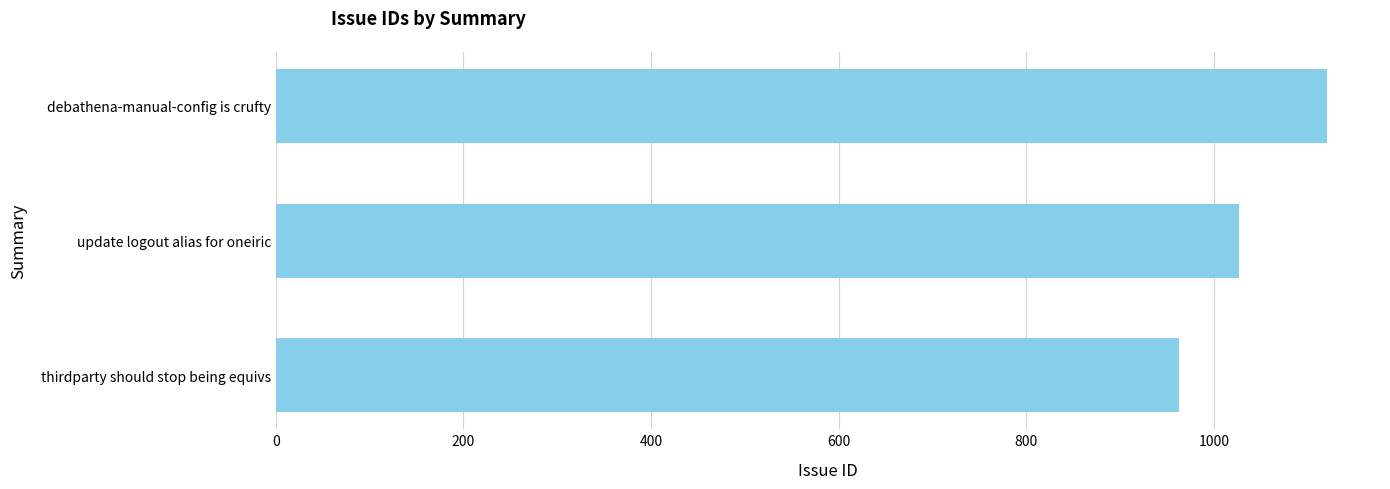

Are the bars grouped side by side (vs. stacked)?

No